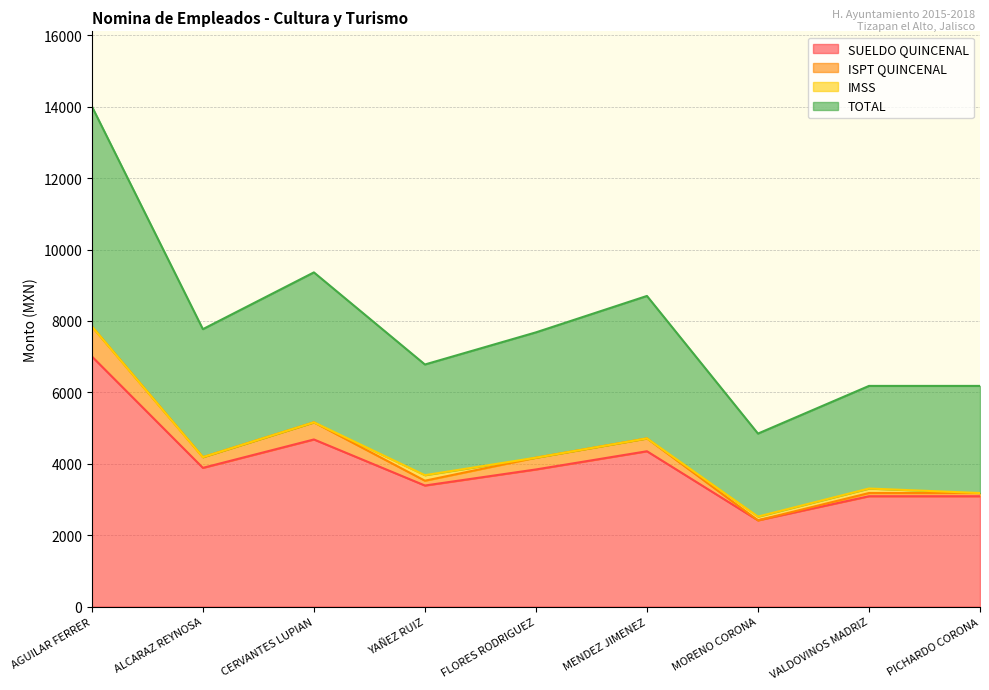

True or false: SUELDO QUINCENAL and TOTAL intersect in this chart.

False